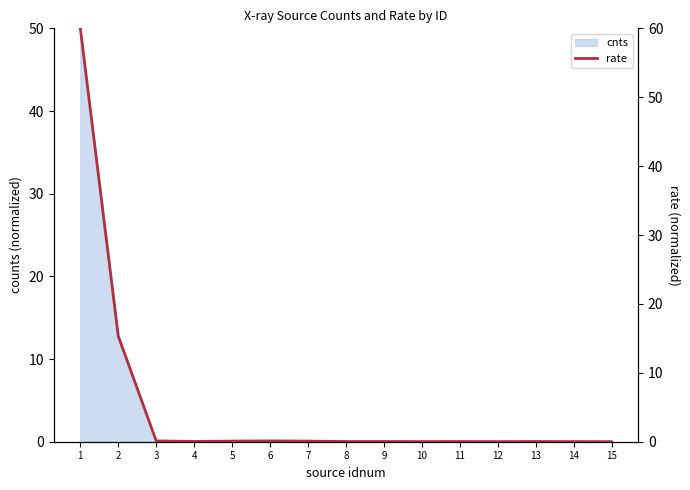

True or false: there are more than 0 points higher than both neighbors.

True